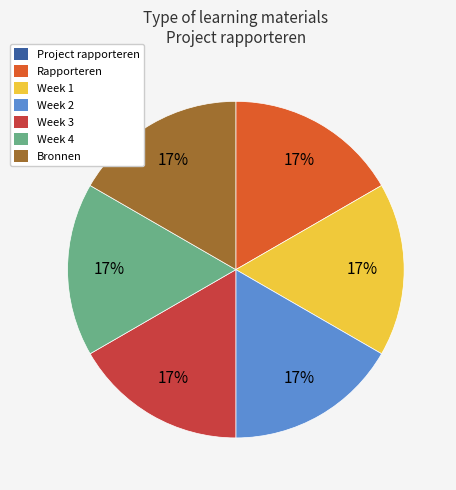

Combined, do Week 3 and Bronnen account for over 50%?

No